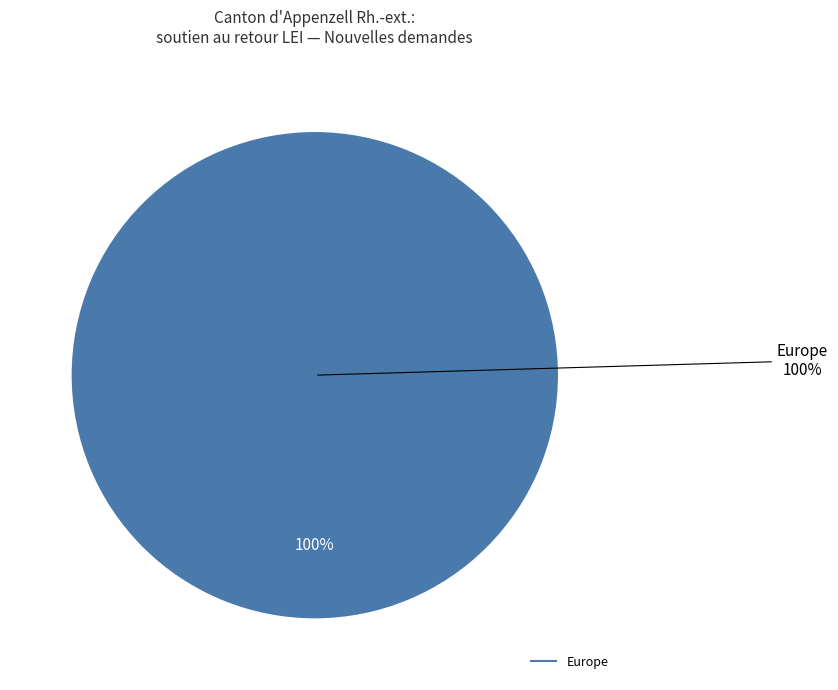

Is there a majority slice in this chart?

Yes